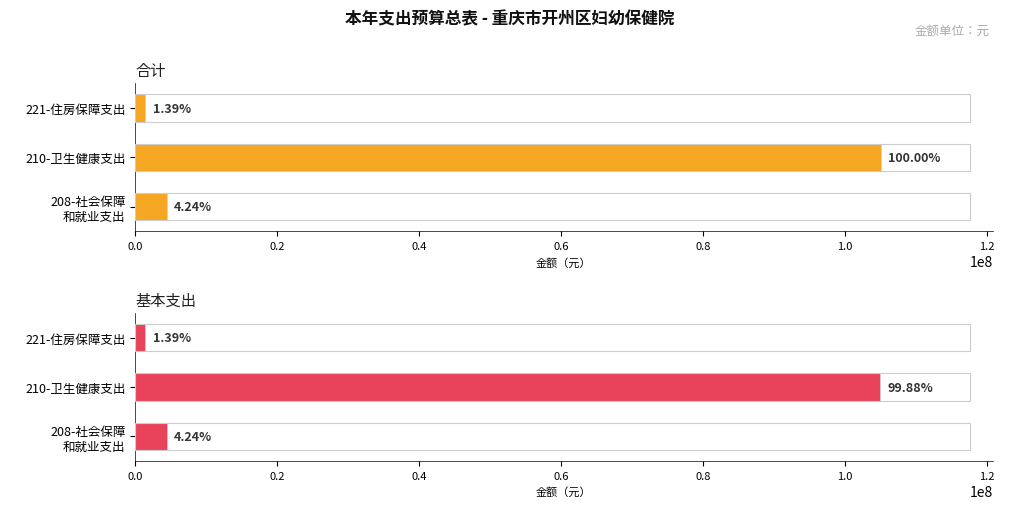

What is the value of the 合计 bar at the 2nd from the left?

105087313.0